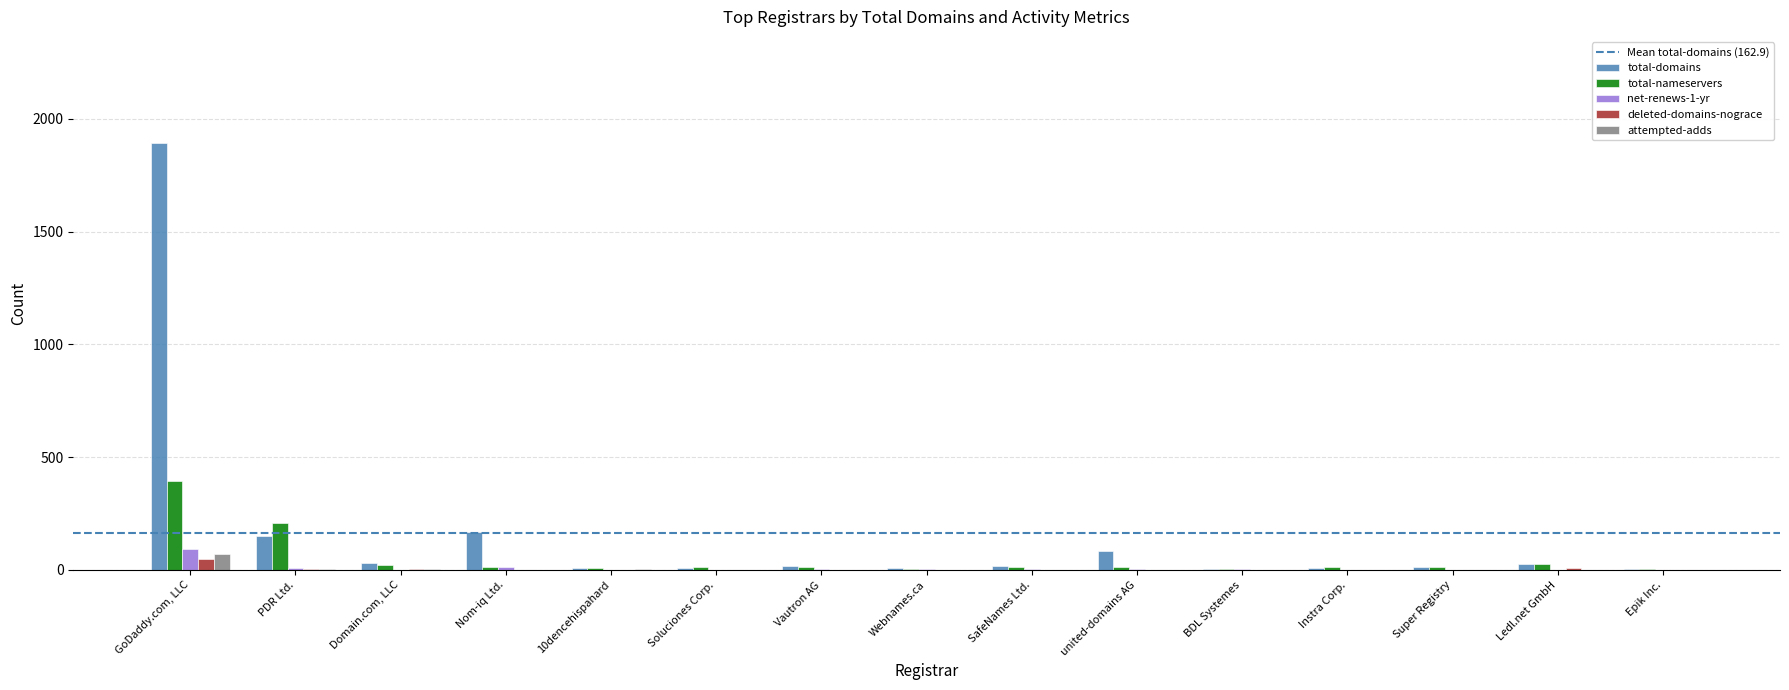

What is the average value of the total-domains series?

163